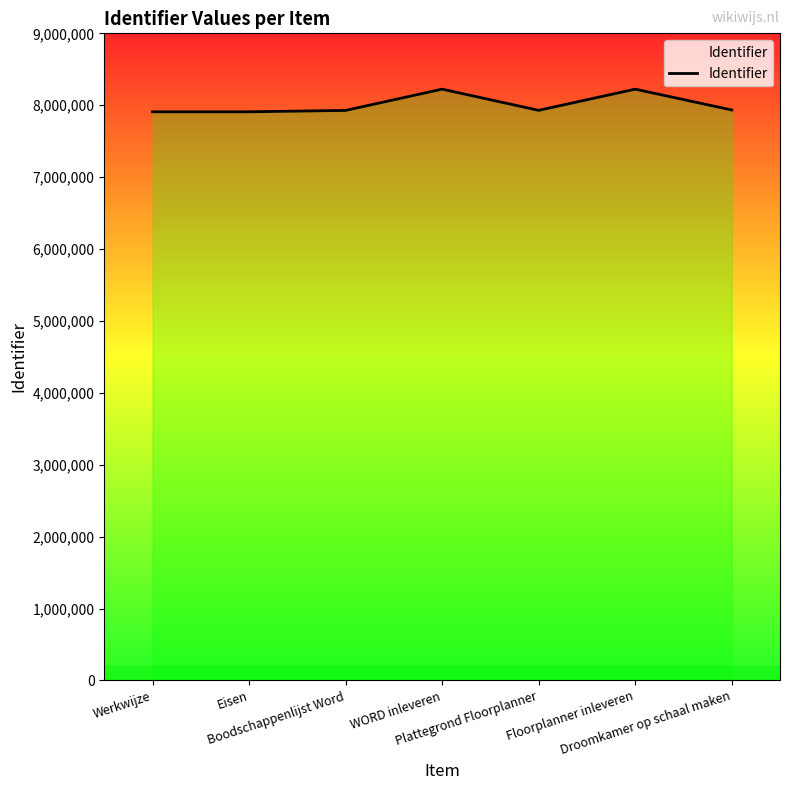

True or false: there are more than 0 points higher than both neighbors.

True